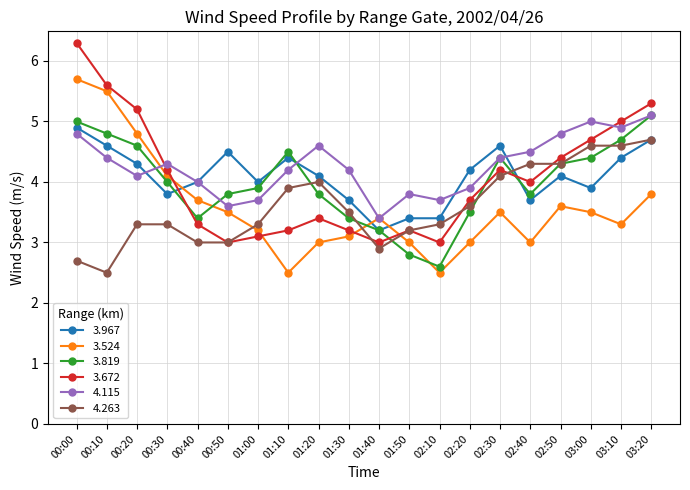

Reading left to right, extract all data points from this chart.

3.967: 4.9	4.6	4.3	3.8	4.0	4.5	4.0	4.4	4.1	3.7	3.2	3.4	3.4	4.2	4.6	3.7	4.1	3.9	4.4	4.7
3.524: 5.7	5.5	4.8	4.1	3.7	3.5	3.2	2.5	3.0	3.1	3.4	3.0	2.5	3.0	3.5	3.0	3.6	3.5	3.3	3.8
3.819: 5.0	4.8	4.6	4.0	3.4	3.8	3.9	4.5	3.8	3.4	3.2	2.8	2.6	3.5	4.4	3.8	4.3	4.4	4.7	5.1
3.672: 6.3	5.6	5.2	4.2	3.3	3.0	3.1	3.2	3.4	3.2	3.0	3.2	3.0	3.7	4.2	4.0	4.4	4.7	5.0	5.3
4.115: 4.8	4.4	4.1	4.3	4.0	3.6	3.7	4.2	4.6	4.2	3.4	3.8	3.7	3.9	4.4	4.5	4.8	5.0	4.9	5.1
4.263: 2.7	2.5	3.3	3.3	3.0	3.0	3.3	3.9	4.0	3.5	2.9	3.2	3.3	3.6	4.1	4.3	4.3	4.6	4.6	4.7